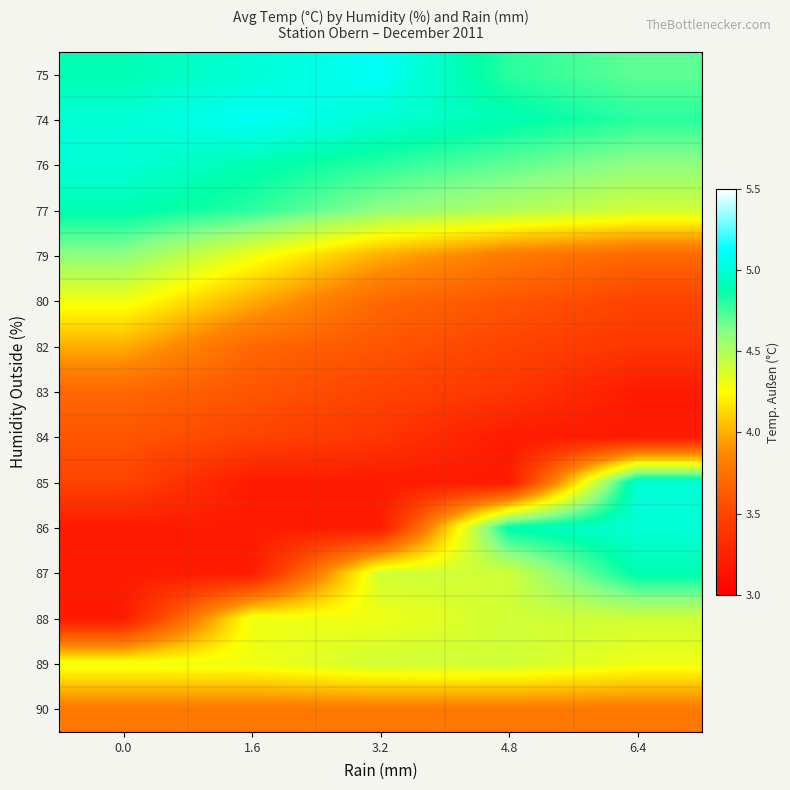

Count the number of data series in this chart.

15